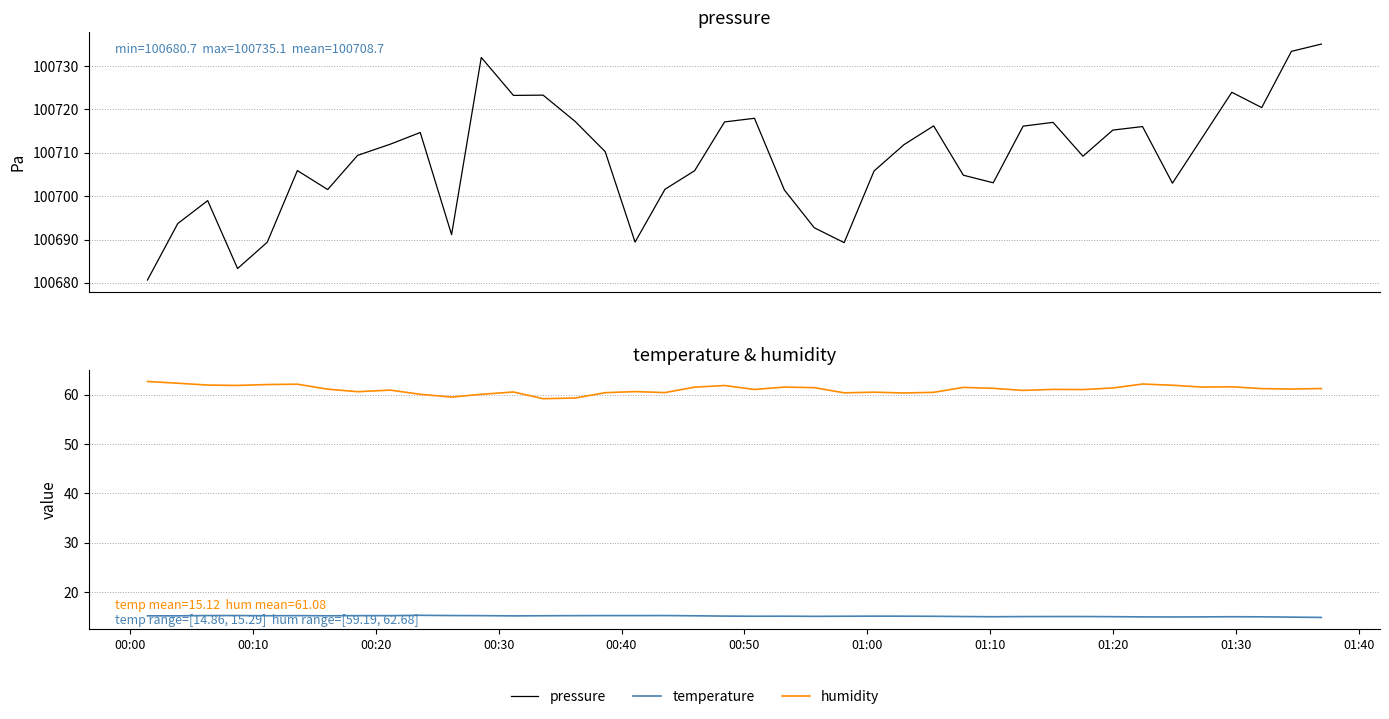

Reading left to right, extract all data points from this chart.

pressure: 100680.7	100693.7	100699.0	100683.3	100689.4	100705.9	100701.5	100709.4	100712.0	100714.7	100691.1	100732.0	100723.2	100723.3	100717.2	100710.3	100689.4	100701.6	100705.9	100717.1	100718.0	100701.4	100692.7	100689.3	100705.8	100711.9	100716.2	100704.8	100703.1	100716.2	100717.0	100709.2	100715.2	100716.1	100703.0	100713.5	100724.0	100720.4	100733.4	100735.1
temperature: 15.2	15.2	15.2	15.2	15.2	15.2	15.2	15.2	15.2	15.3	15.2	15.2	15.2	15.2	15.2	15.2	15.2	15.2	15.2	15.1	15.1	15.1	15.1	15.1	15.1	15.1	15.1	15.0	15.0	15.0	15.0	15.0	15.0	15.0	14.9	15.0	15.0	15.0	14.9	14.9
humidity: 62.7	62.3	62.0	61.9	62.1	62.1	61.1	60.6	60.9	60.1	59.5	60.1	60.5	59.2	59.3	60.4	60.6	60.4	61.5	61.9	61.1	61.5	61.4	60.4	60.5	60.4	60.5	61.5	61.3	60.9	61.1	61.0	61.4	62.2	61.9	61.5	61.6	61.2	61.1	61.2